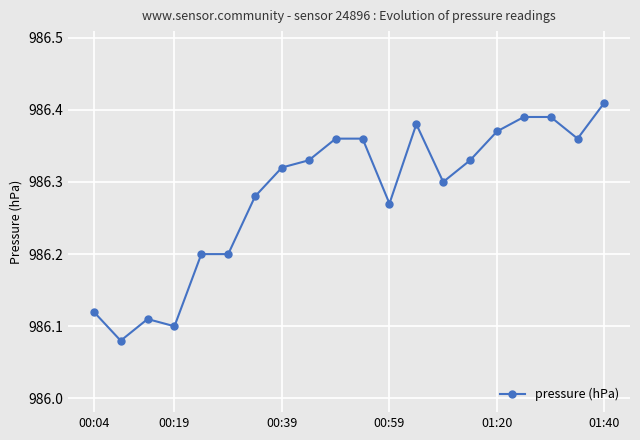

What is the difference between the maximum and minimum values?

0.3